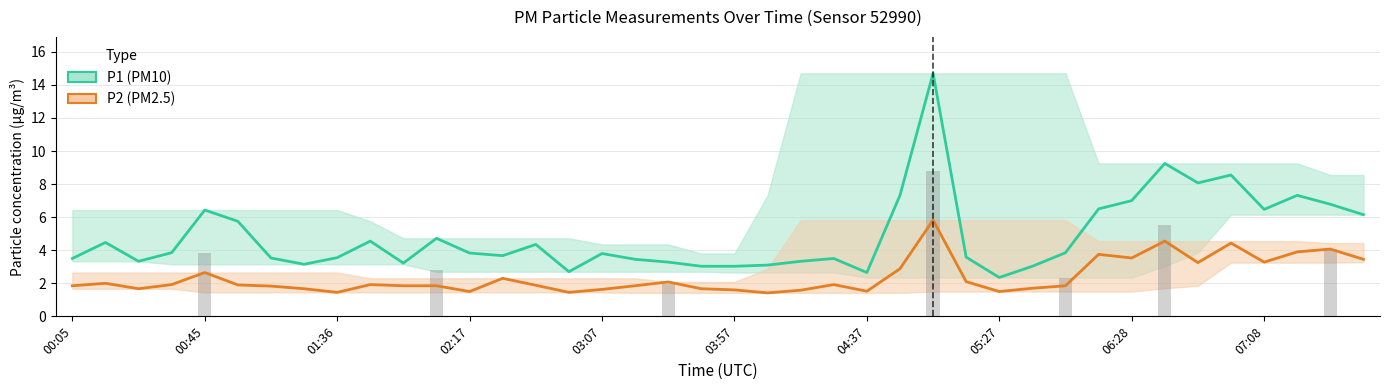

True or false: P2 has a value of 2.7 at 03:37.

False